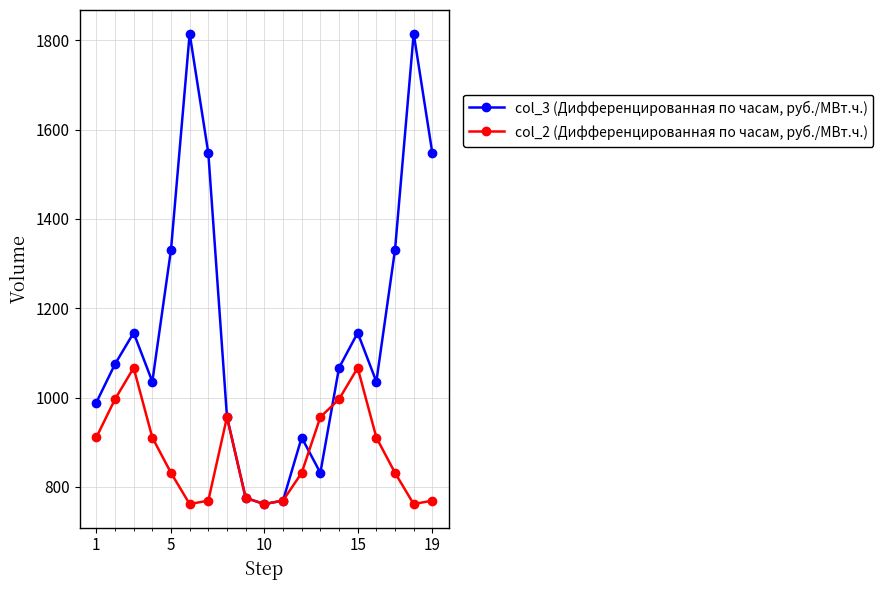

What is the value of the col_2 (Дифференцированная по часам, руб./МВт.ч.) point at the 17th from the left?

831.3